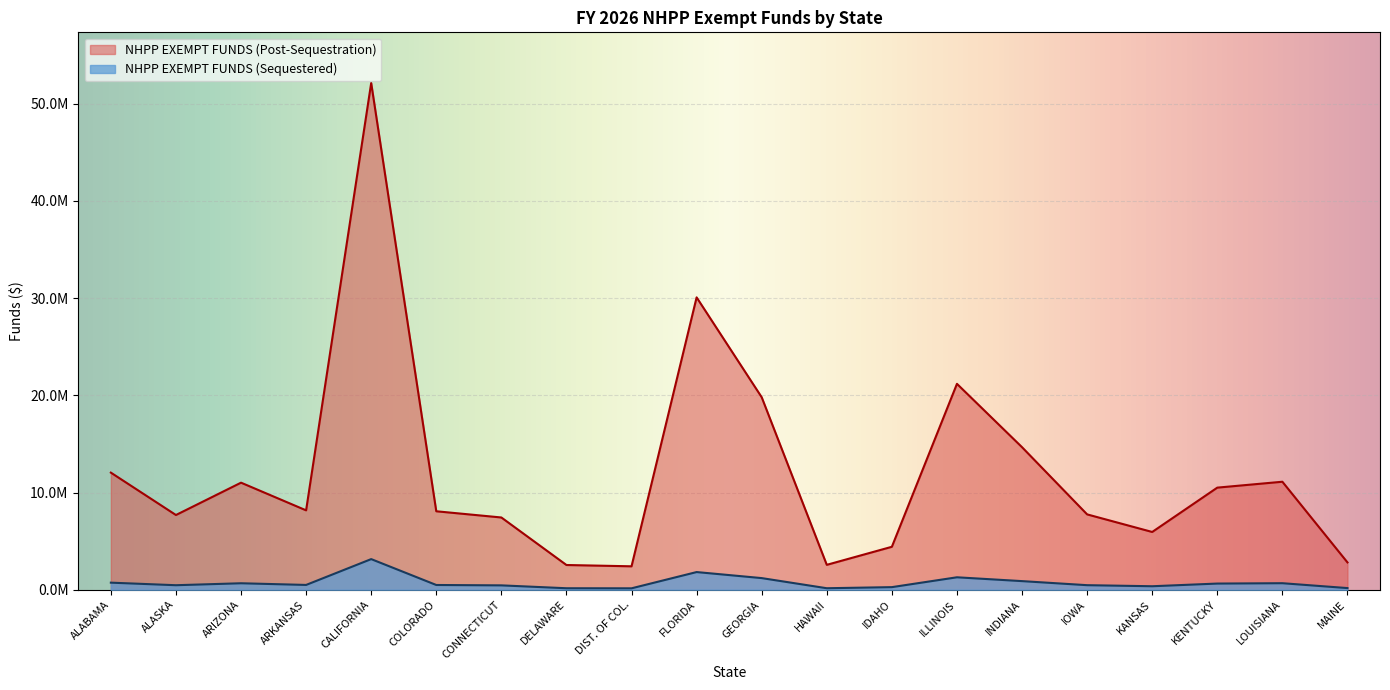

True or false: NHPP EXEMPT FUNDS (Post-Sequestration) has a value of 2543431 at DELAWARE.

True